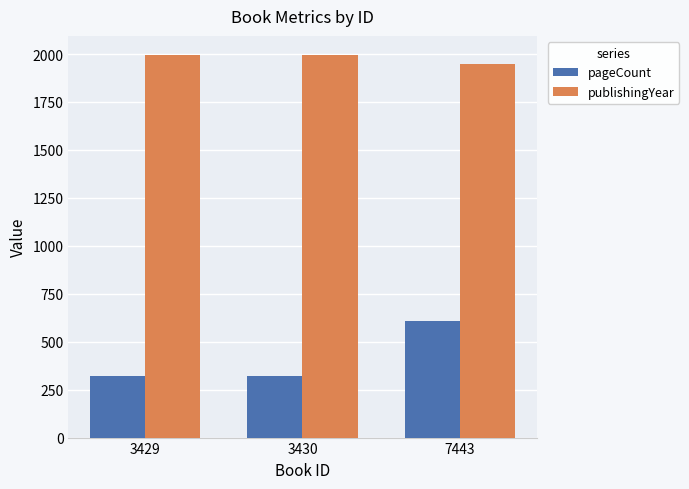

What is the spread (max minus min) of values at 3429?

1675